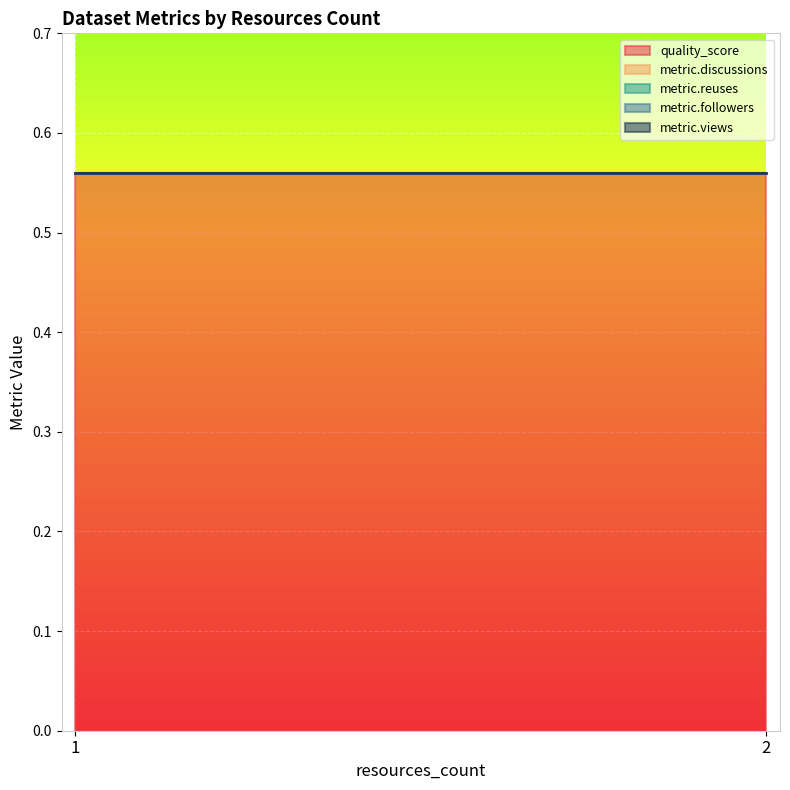

Reading right to left, extract all data points from this chart.

quality_score: 2=0.6	2=0.6	2=0.6	2=0.6	2=0.6	2=0.6	2=0.6	2=0.6	2=0.6	2=0.6	2=0.6	2=0.6	2=0.6	2=0.6	2=0.6	2=0.6	2=0.6
metric.discussions: 2=0.0	2=0.0	2=0.0	2=0.0	2=0.0	2=0.0	2=0.0	2=0.0	2=0.0	2=0.0	2=0.0	2=0.0	2=0.0	2=0.0	2=0.0	2=0.0	2=0.0
metric.reuses: 2=0.0	2=0.0	2=0.0	2=0.0	2=0.0	2=0.0	2=0.0	2=0.0	2=0.0	2=0.0	2=0.0	2=0.0	2=0.0	2=0.0	2=0.0	2=0.0	2=0.0
metric.followers: 2=0.0	2=0.0	2=0.0	2=0.0	2=0.0	2=0.0	2=0.0	2=0.0	2=0.0	2=0.0	2=0.0	2=0.0	2=0.0	2=0.0	2=0.0	2=0.0	2=0.0
metric.views: 2=0.0	2=0.0	2=0.0	2=0.0	2=0.0	2=0.0	2=0.0	2=0.0	2=0.0	2=0.0	2=0.0	2=0.0	2=0.0	2=0.0	2=0.0	2=0.0	2=0.0